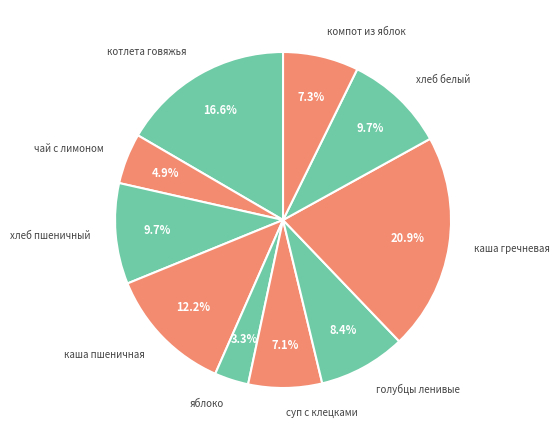

Approximately how many times larger is the value at яблоко compared to суп с клецками?

0.5